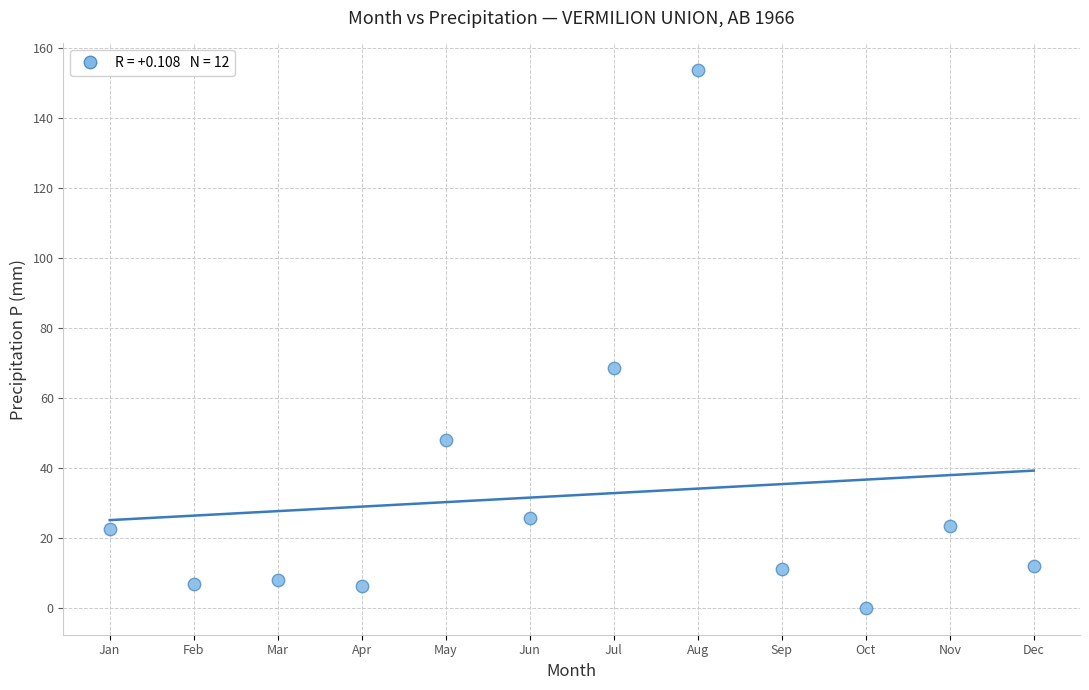

What Y value in the scatter plot is closest to 76?

68.6